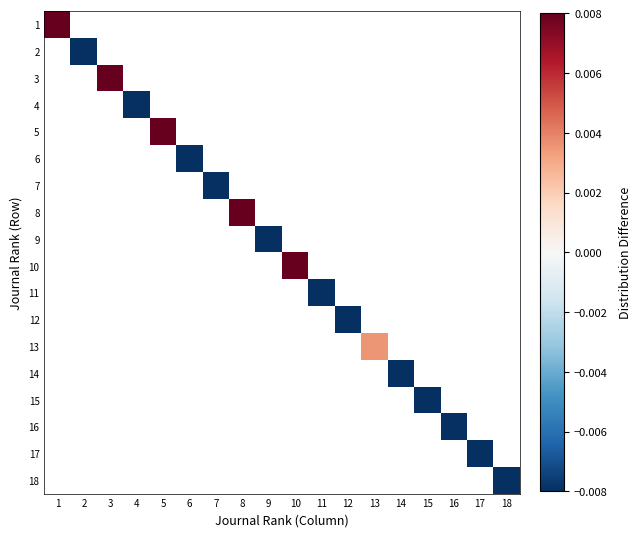

At which category does the chart reach its minimum across all series?

18